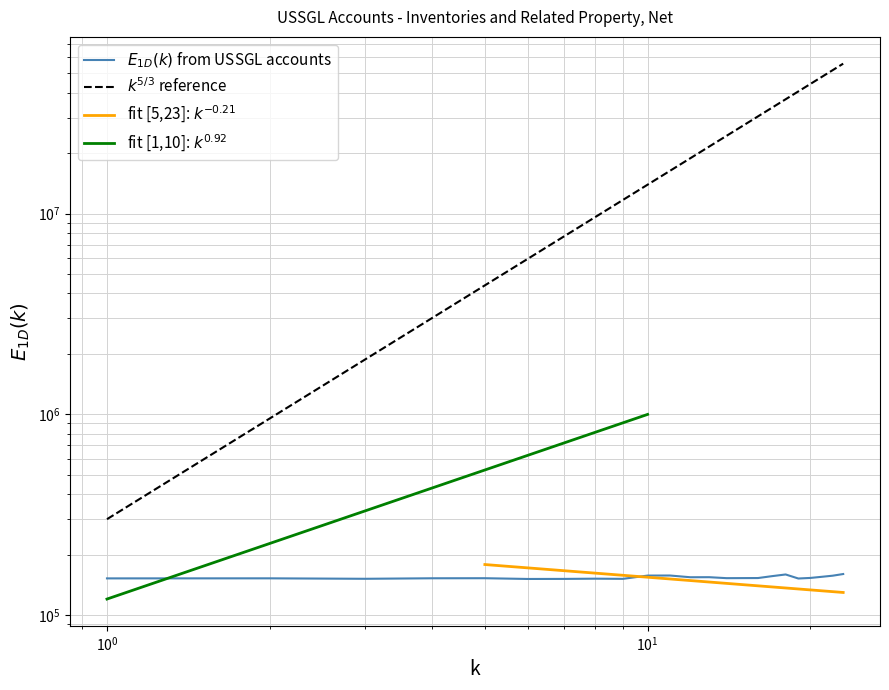

What is the average value?

153813